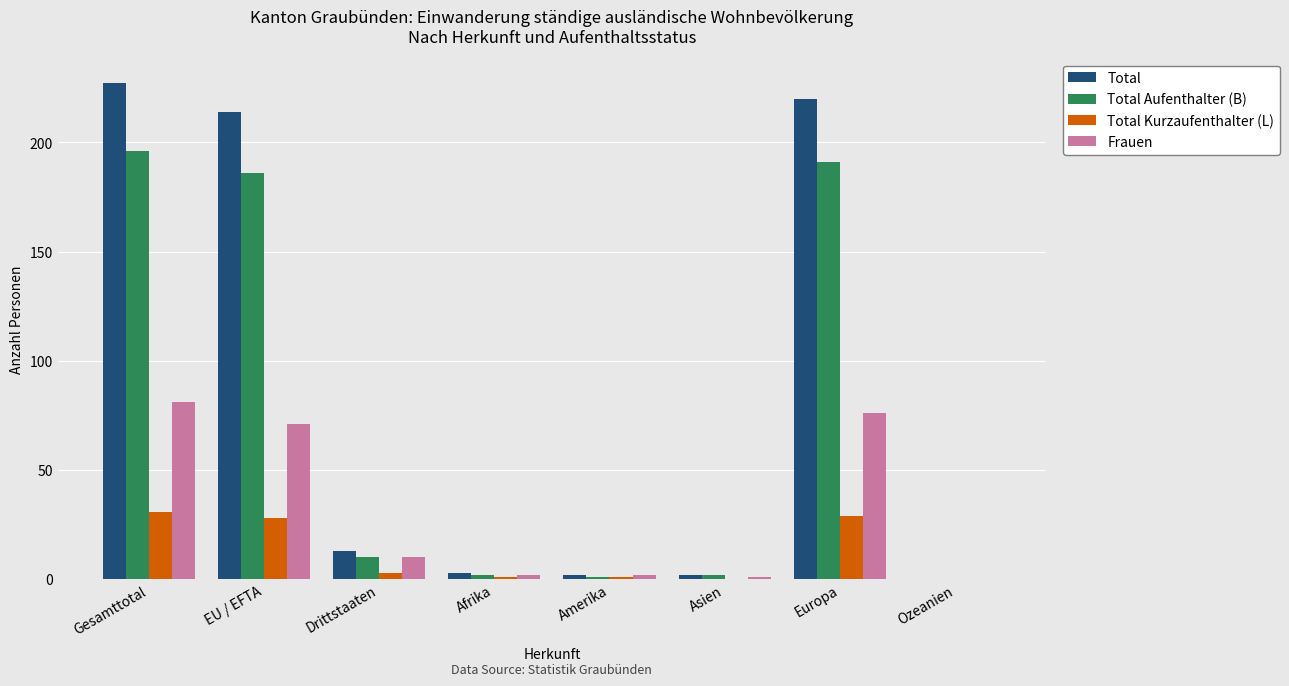

What is the highest value of the Total Kurzaufenthalter (L) series?

31